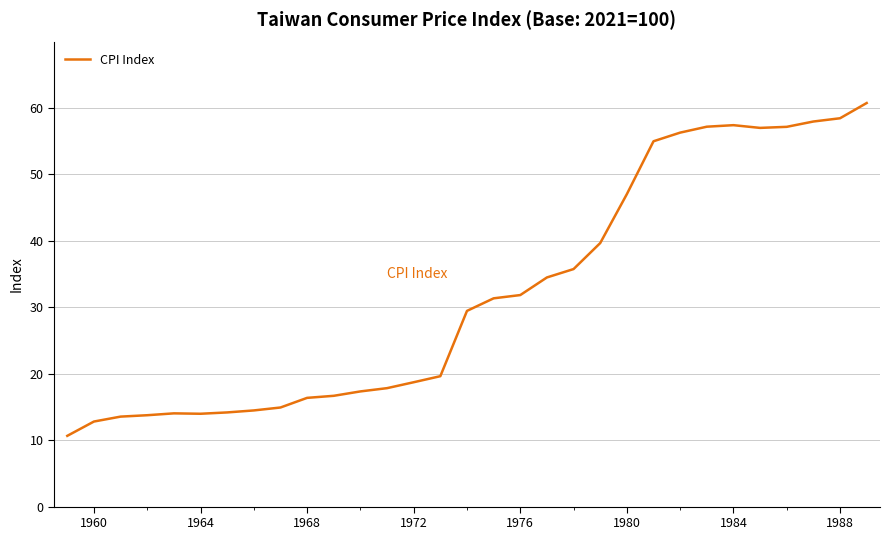

What is the maximum value shown in the chart?

60.7